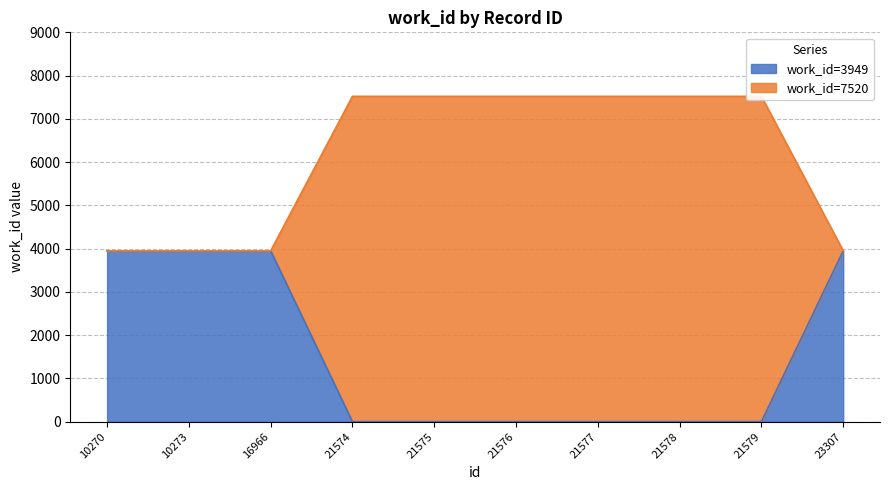

Count the values in the range 0 to 3949.

10